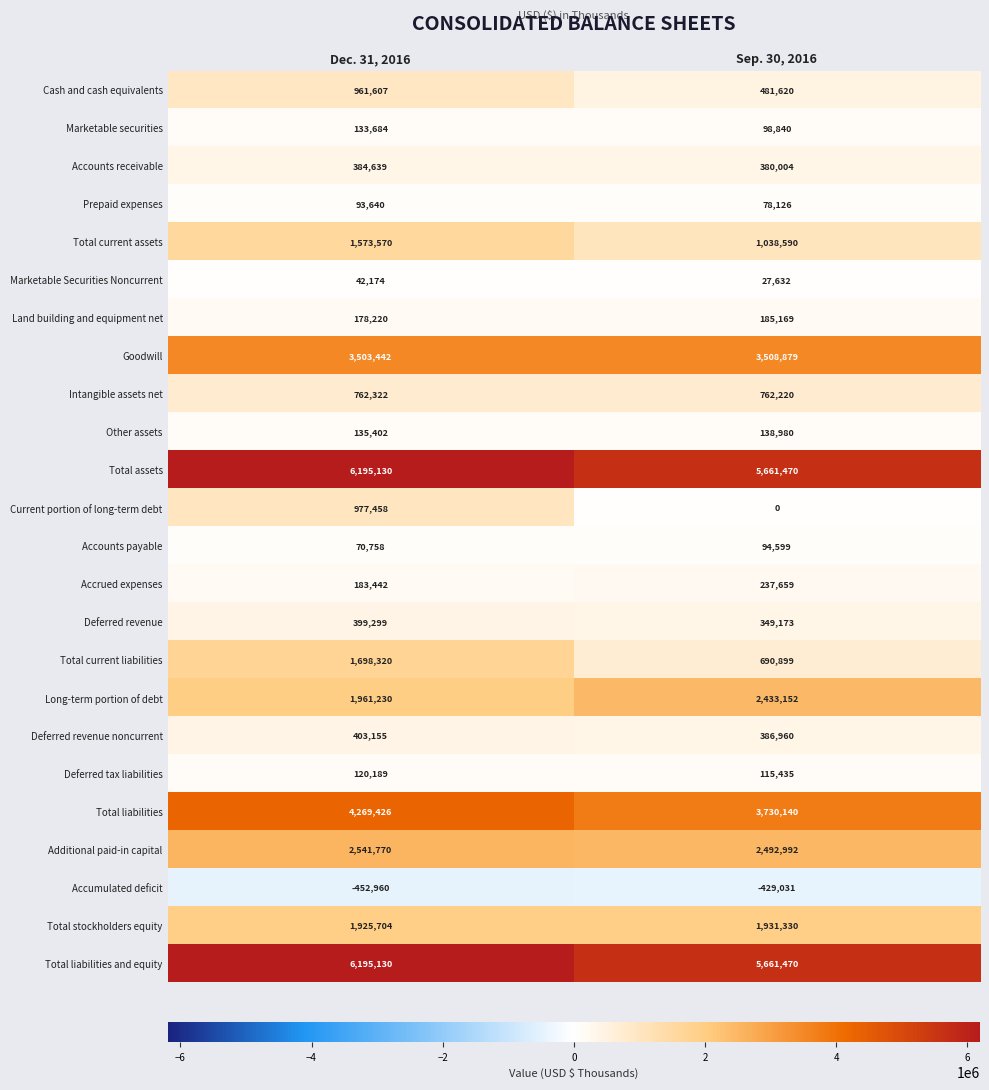

What is the difference between the highest and lowest values at Dec. 31, 2016?

6648090